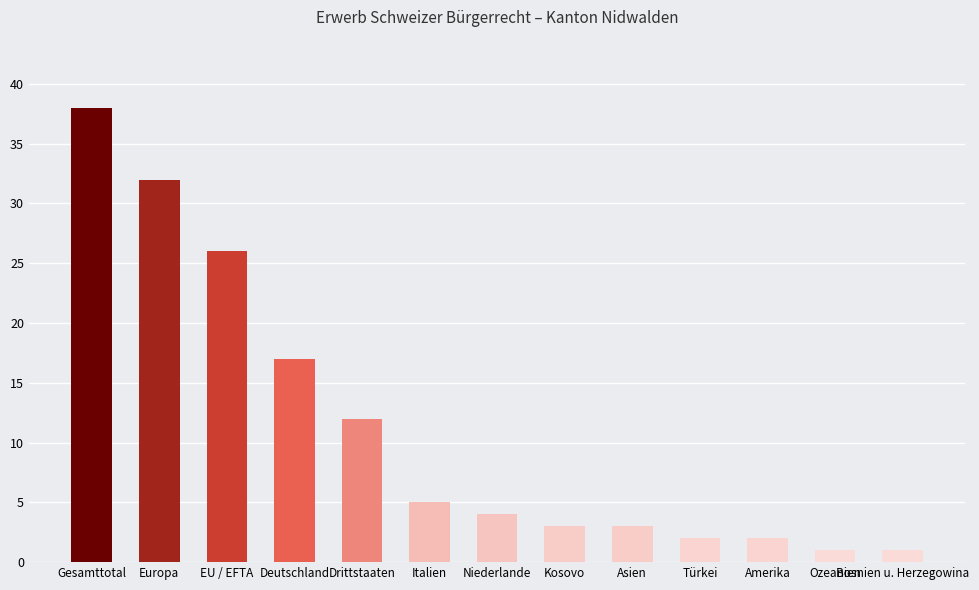

Reading left to right, what are all the values shown in this chart?

38	32	26	17	12	5	4	3	3	2	2	1	1